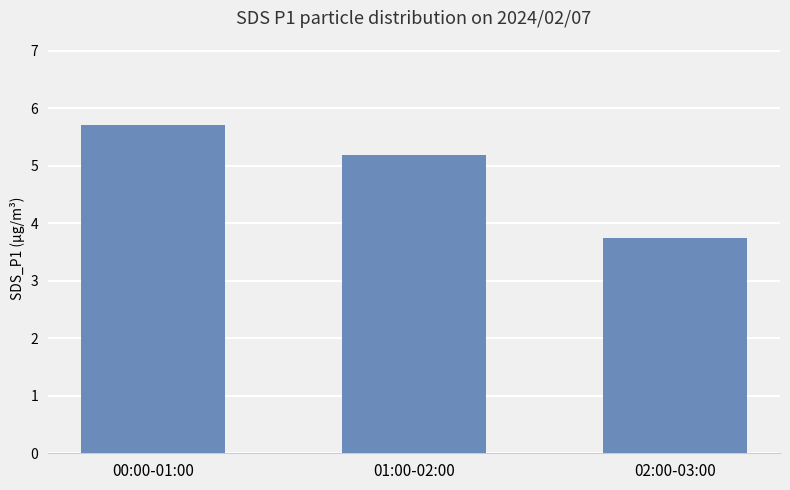

What is the value of the 3rd bar from the left?

3.7